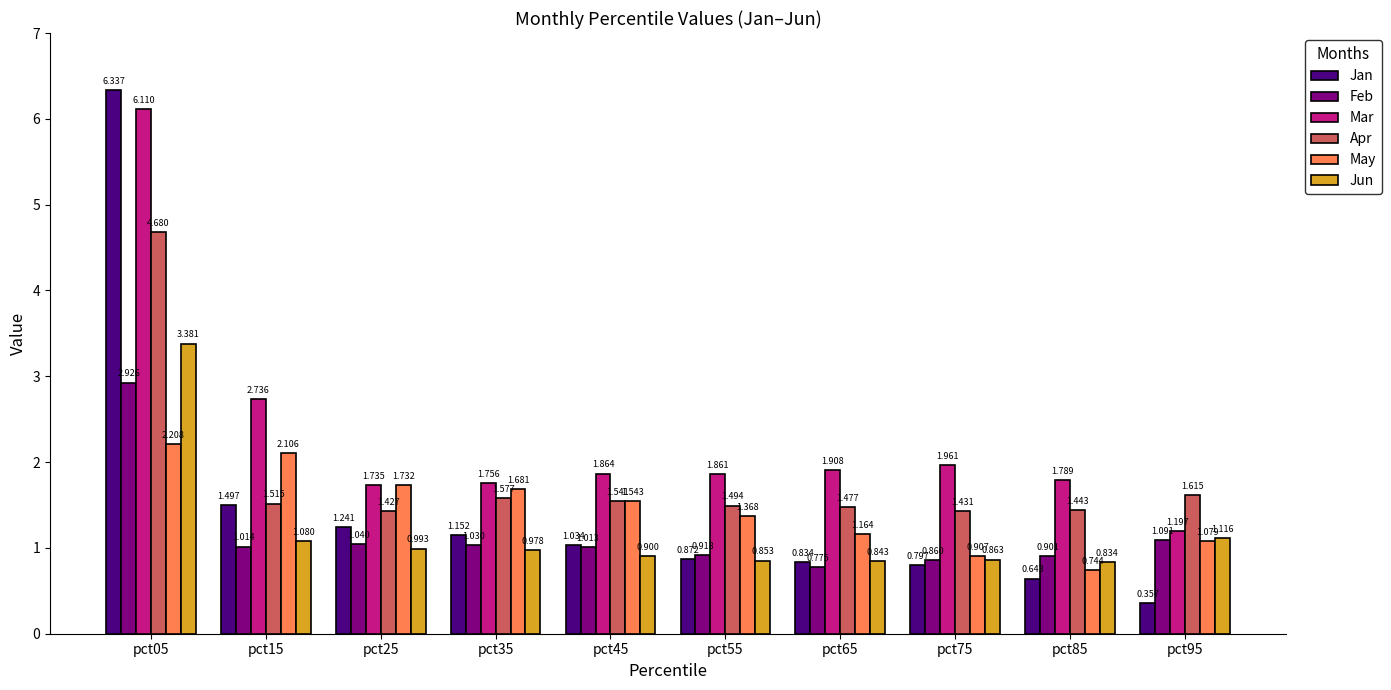

At pct95, list the series in order from smallest to largest.

Jan, May, Feb, Jun, Mar, Apr